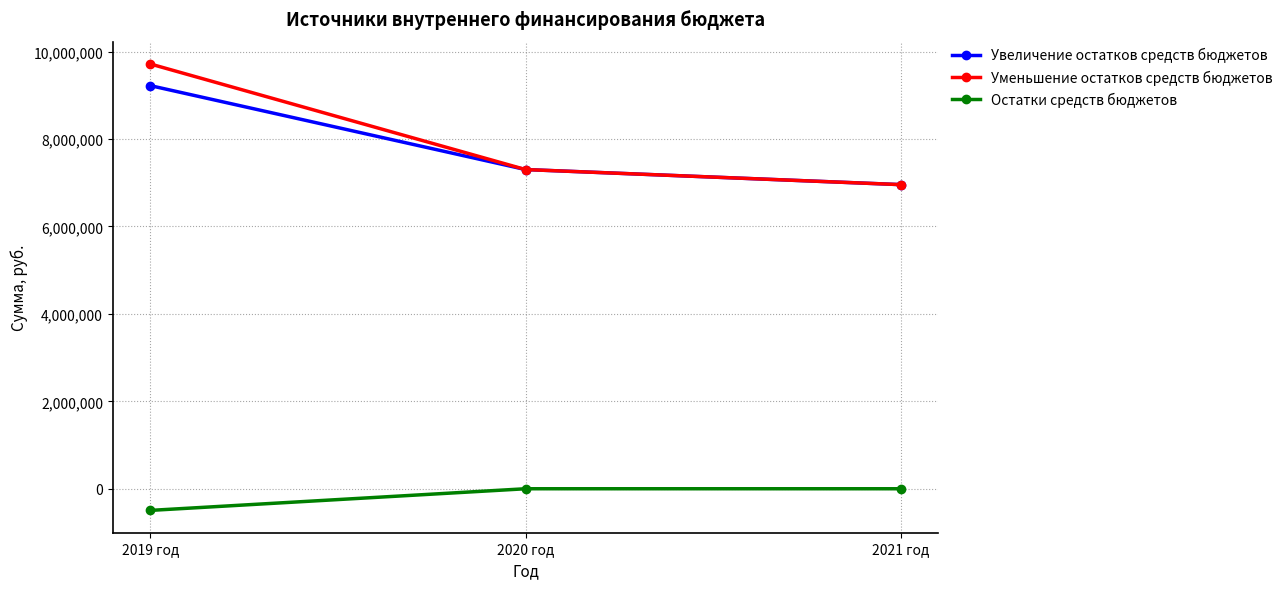

Is this an area chart (filled region under the line)?

No